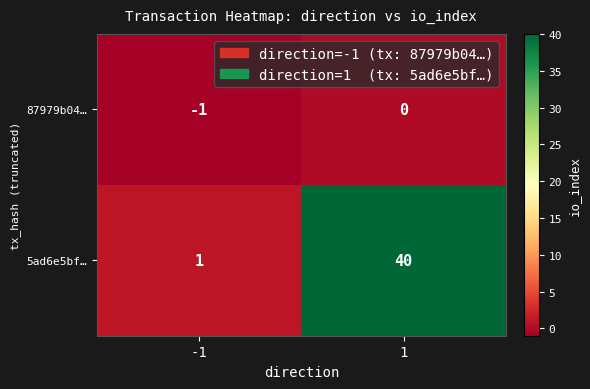

Is it true that 5ad6e5bf… equals 40 at 1?

True